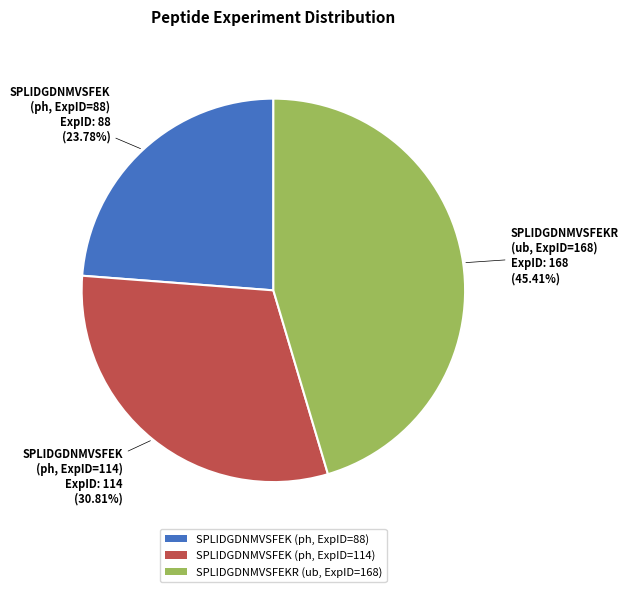

To the nearest percent, what portion does SPLIDGDNMVSFEK (ph, ExpID=88) represent?

24%